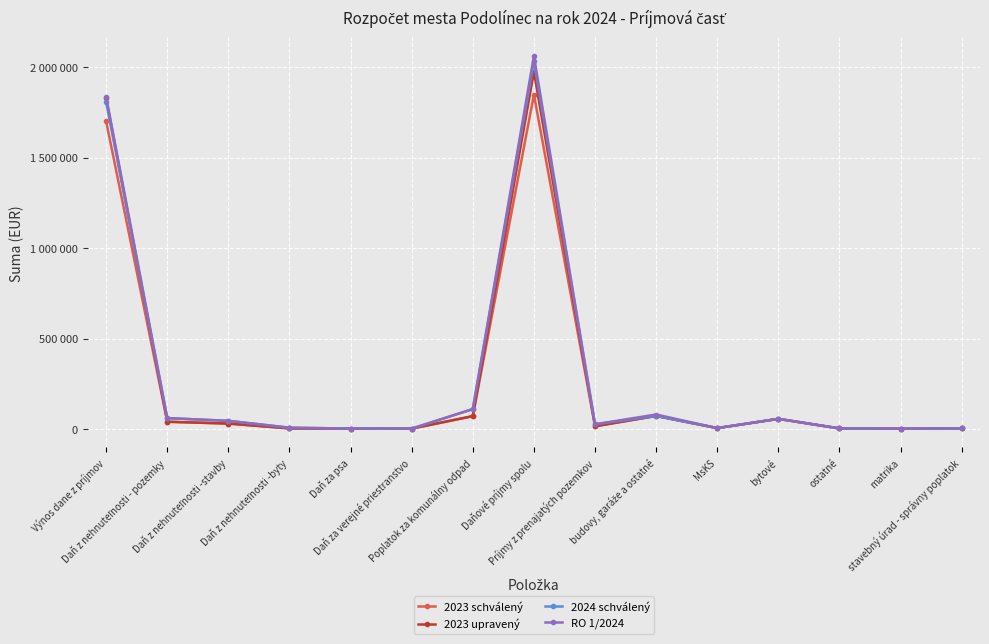

What are all the series names shown in the legend?

2023 schválený, 2023 upravený, 2024 schválený, RO 1/2024